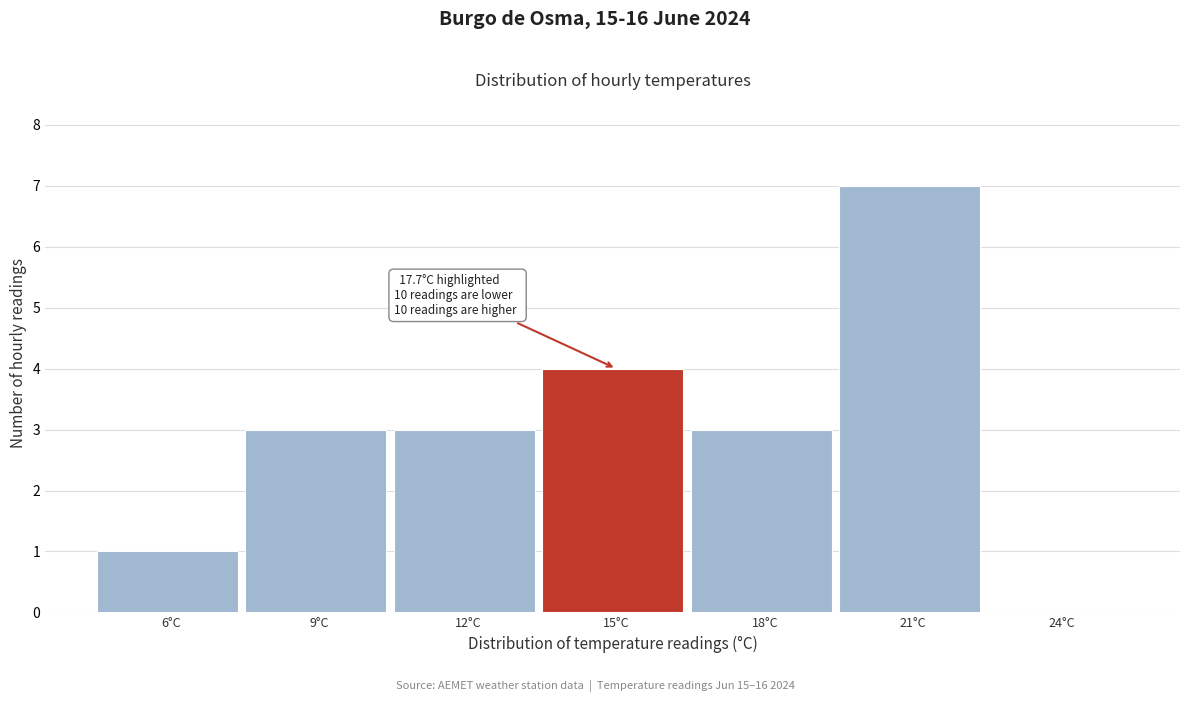

Reading left to right, list all the values displayed in this chart.

6°C=1	9°C=3	12°C=3	15°C=4	18°C=3	21°C=7	24°C=0